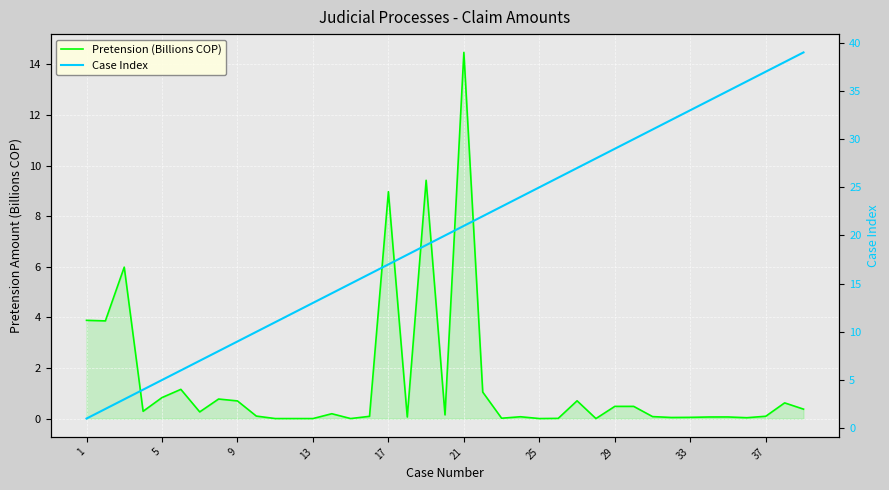

At how many categories does at least one series exceed 11?

28